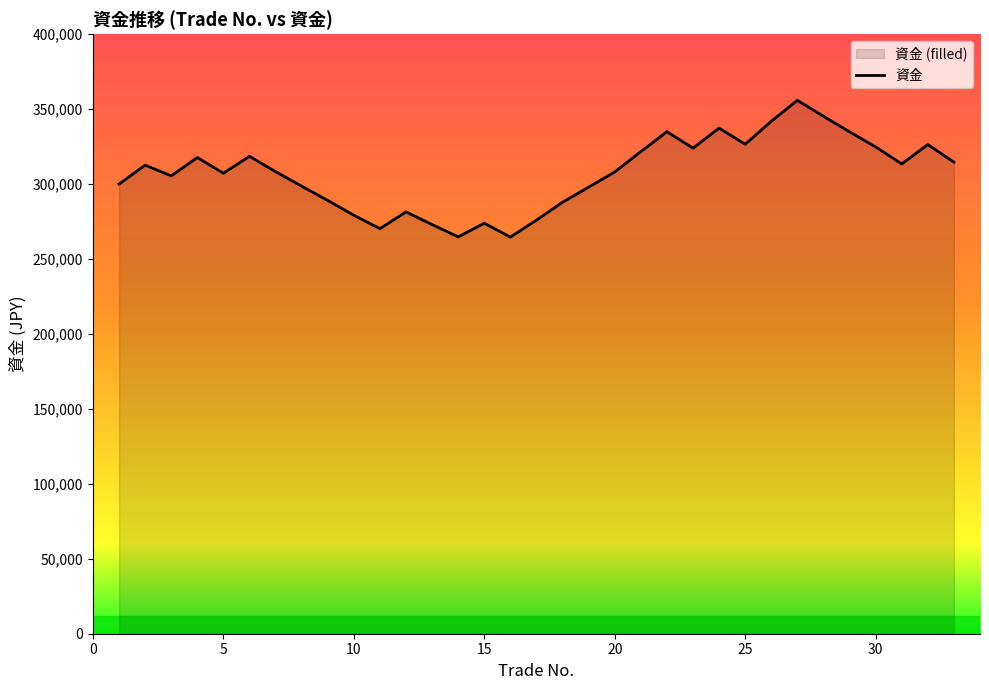

What is the difference between the maximum and minimum values?

91248.1